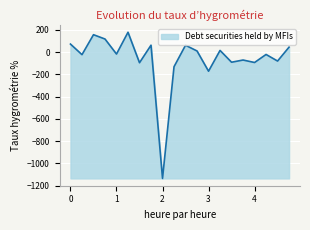

What is the smallest value displayed?

-1135.2